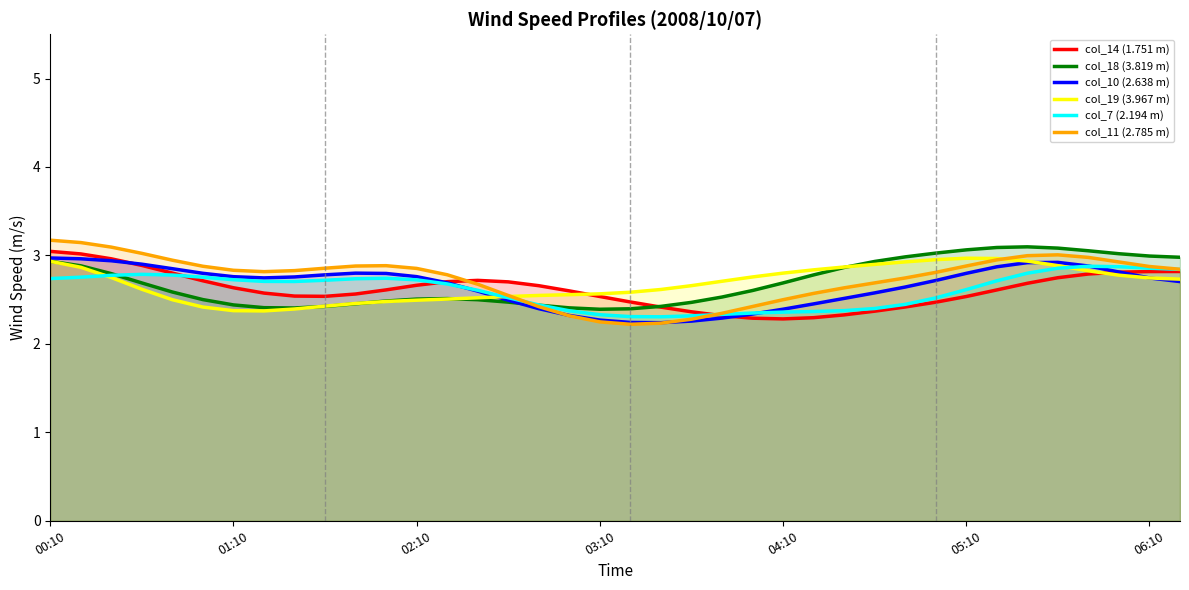

What is the value of the col_14 (1.751 m) point at the 36th from the left?

2.8